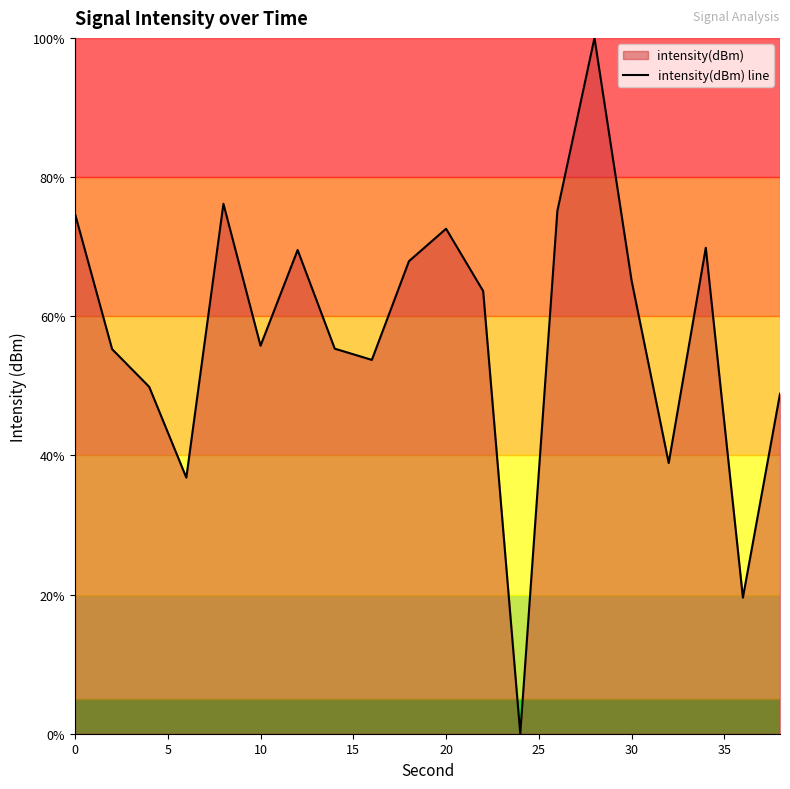

The value at 20 is 72.6. True or false?

True